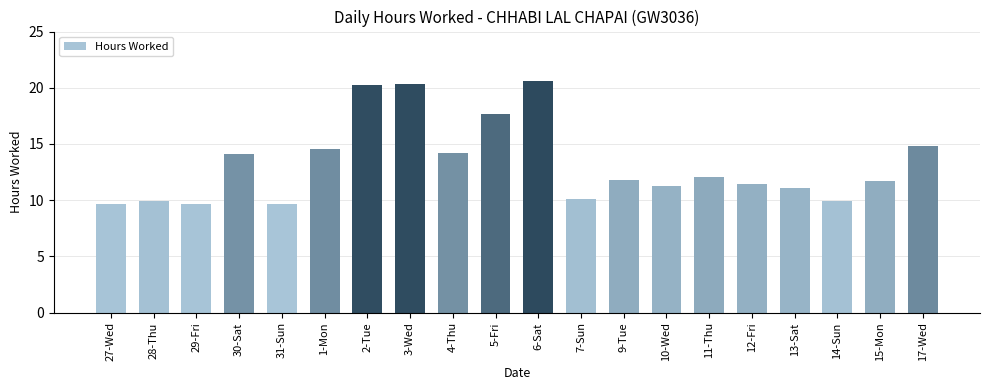

How many categories are shown in the chart?

20